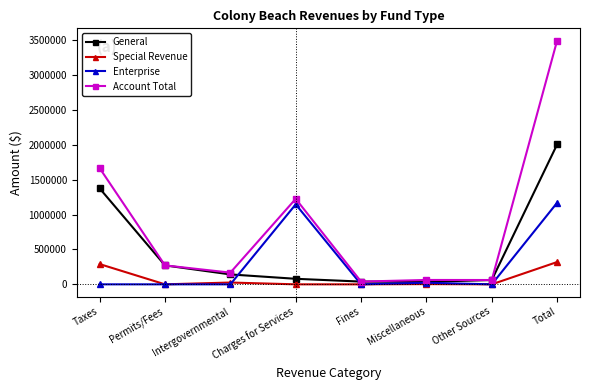

What is the spread (max minus min) of values at Permits/Fees?

271397